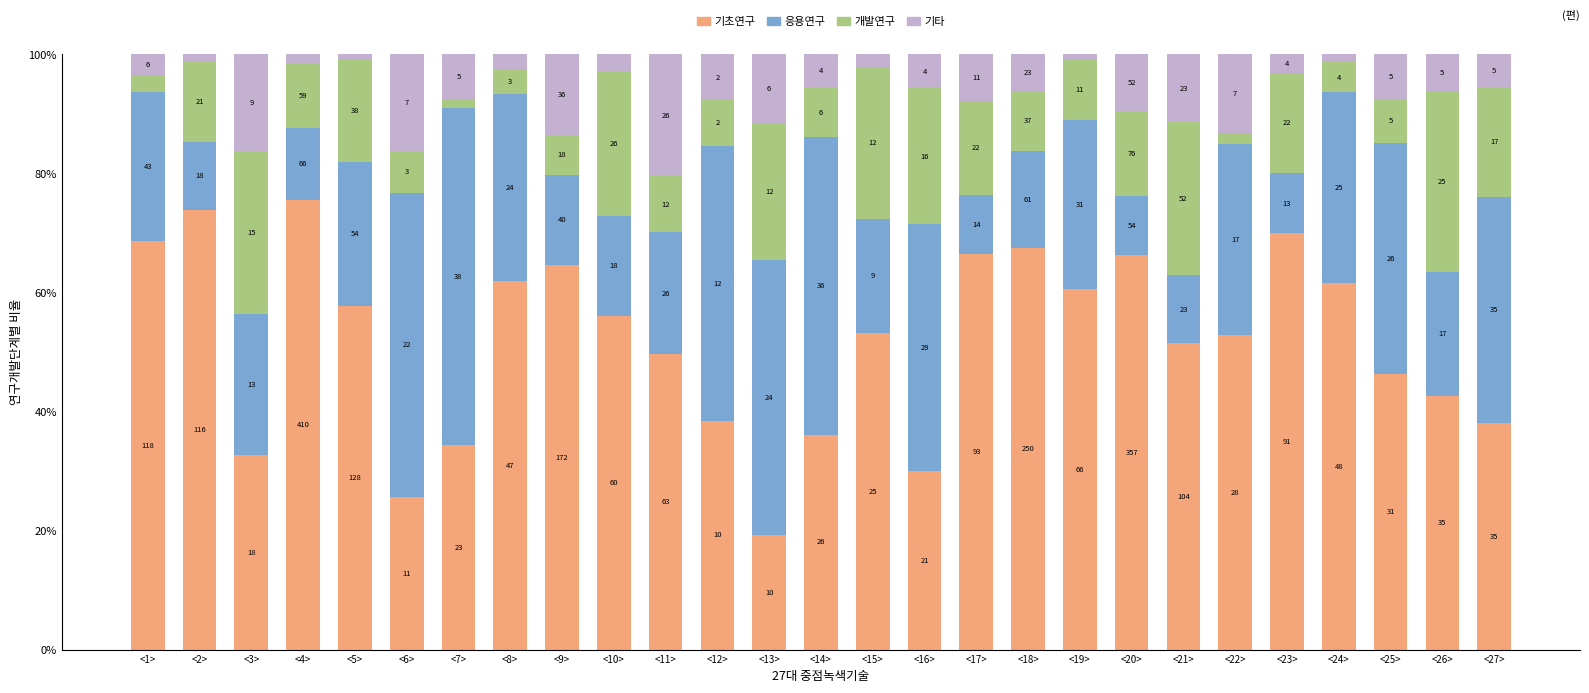

What are all the series names shown in the legend?

기초연구, 응용연구, 개발연구, 기타